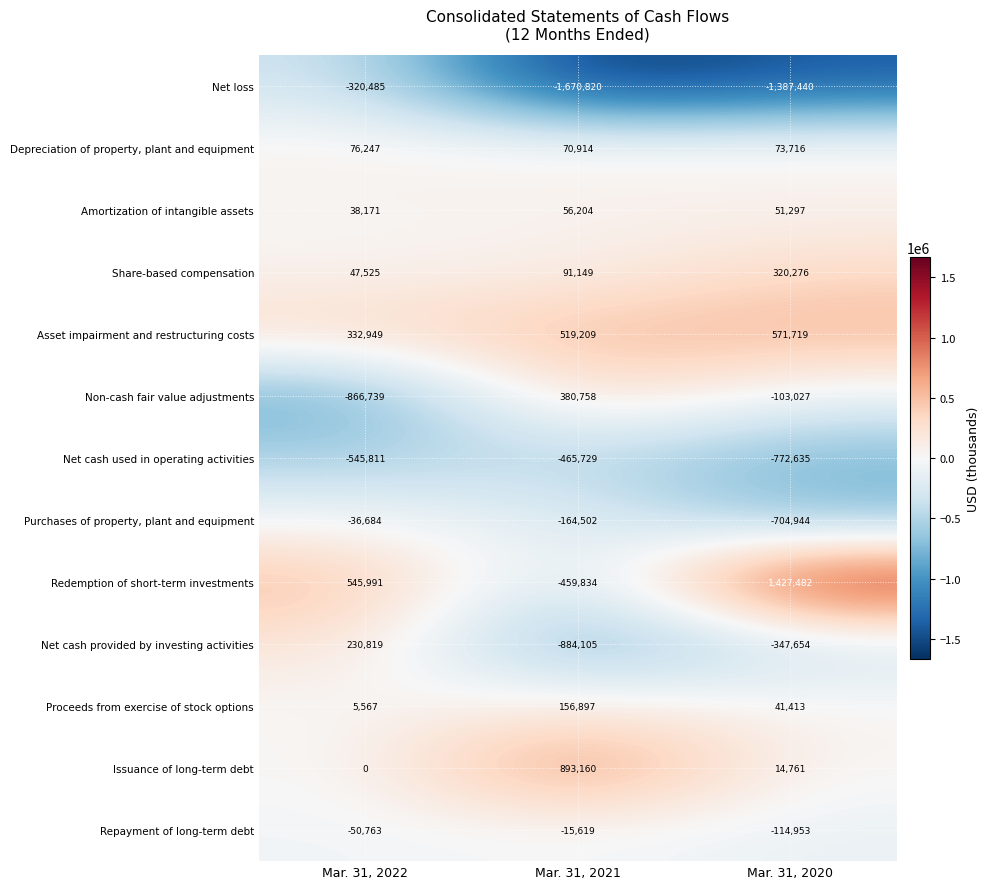

What is the spread (max minus min) of values at Mar. 31, 2021?

2563980